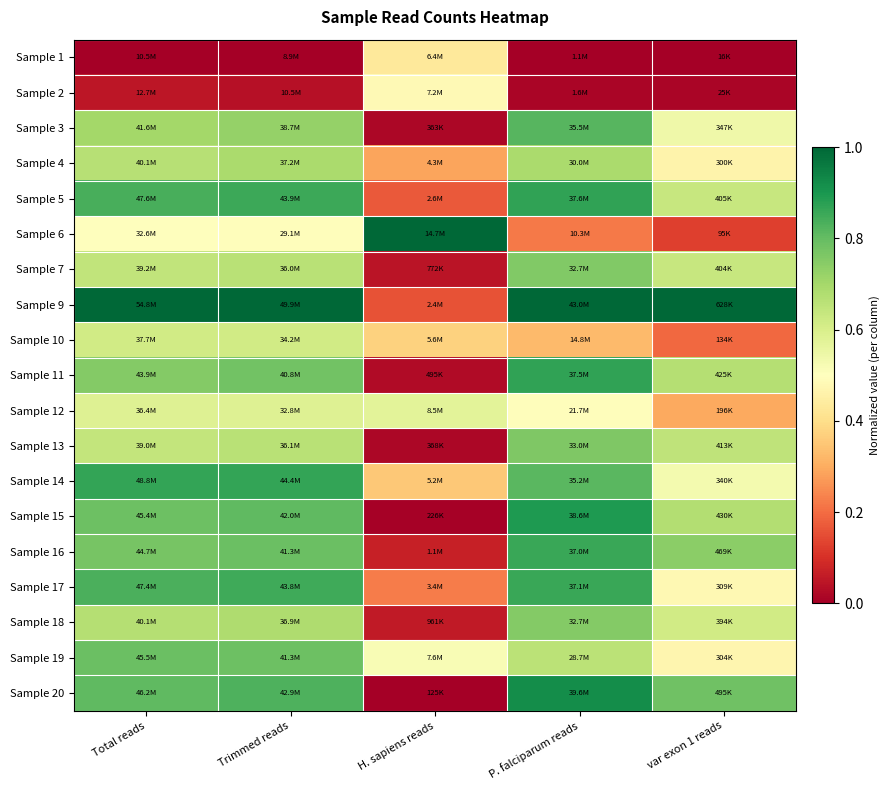

Rank the series at var exon 1 reads from lowest to highest value.

Sample 1, Sample 2, Sample 6, Sample 10, Sample 12, Sample 4, Sample 19, Sample 17, Sample 14, Sample 3, Sample 18, Sample 7, Sample 5, Sample 13, Sample 11, Sample 15, Sample 16, Sample 20, Sample 9